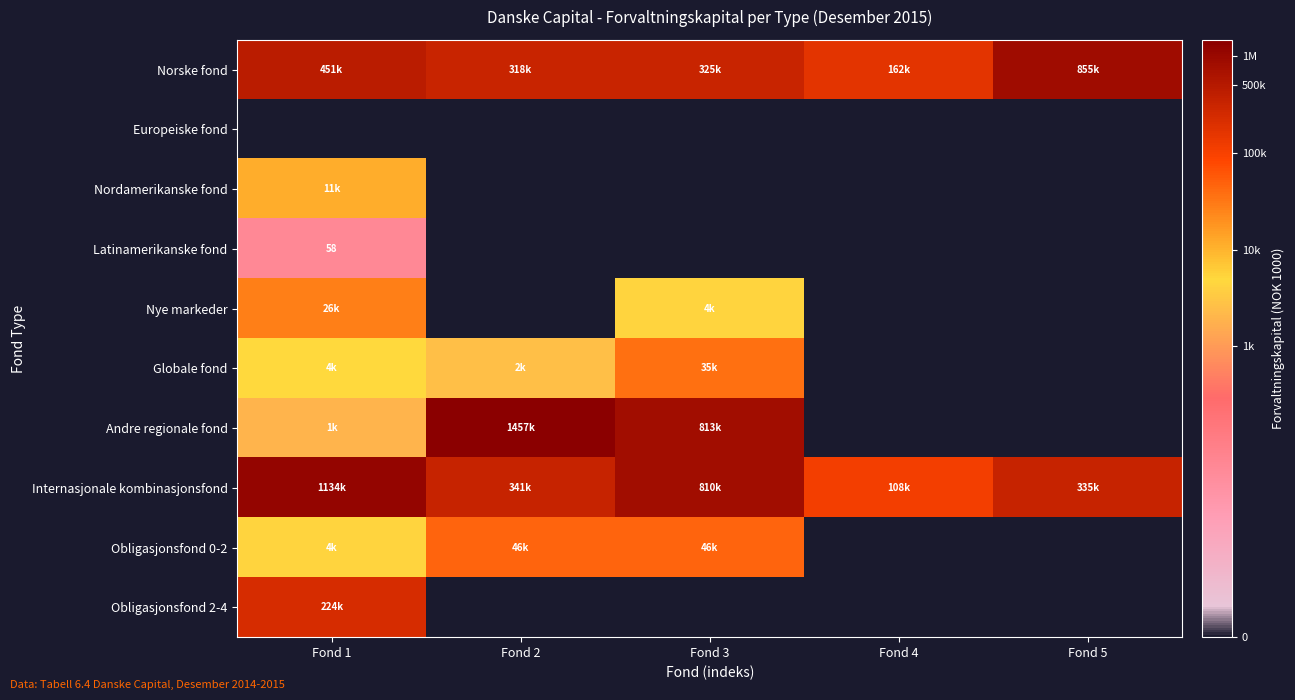

At which label is Andre regionale fond closest to 7?

Fond 1